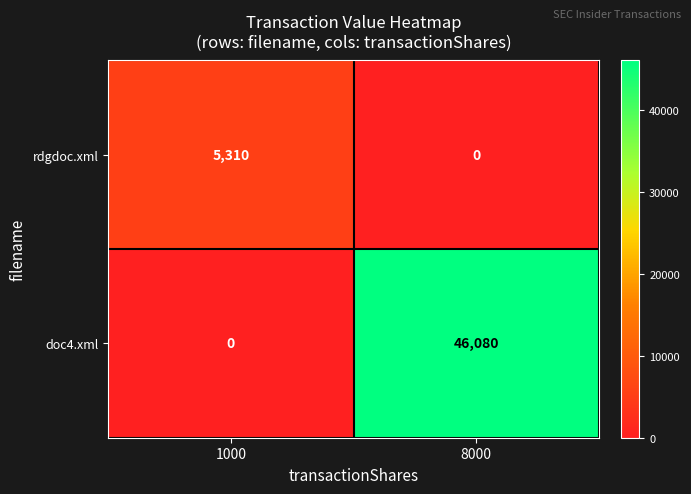

At which category does the chart reach its peak across all series?

8000